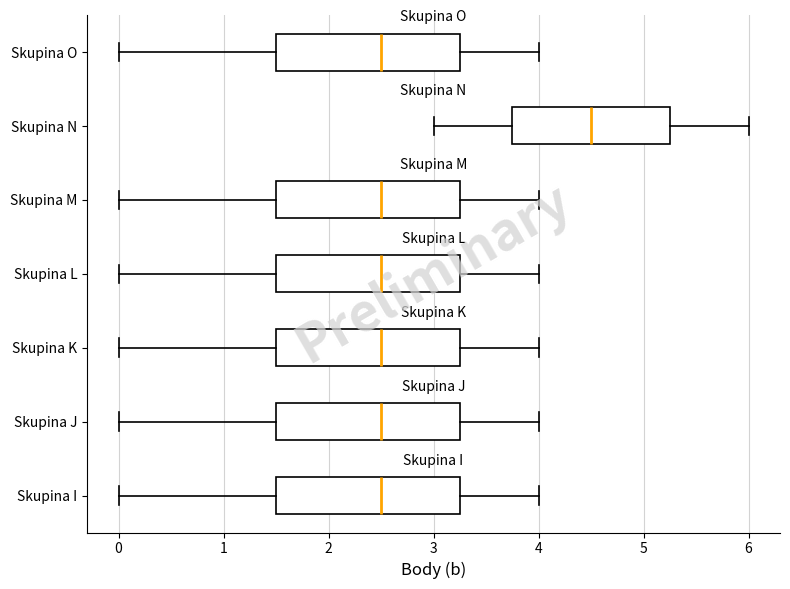

Where is the right edge of the box for Skupina M on the x-axis? The values are not printed on the chart, so give them approximately, as read against the axis.

3.3